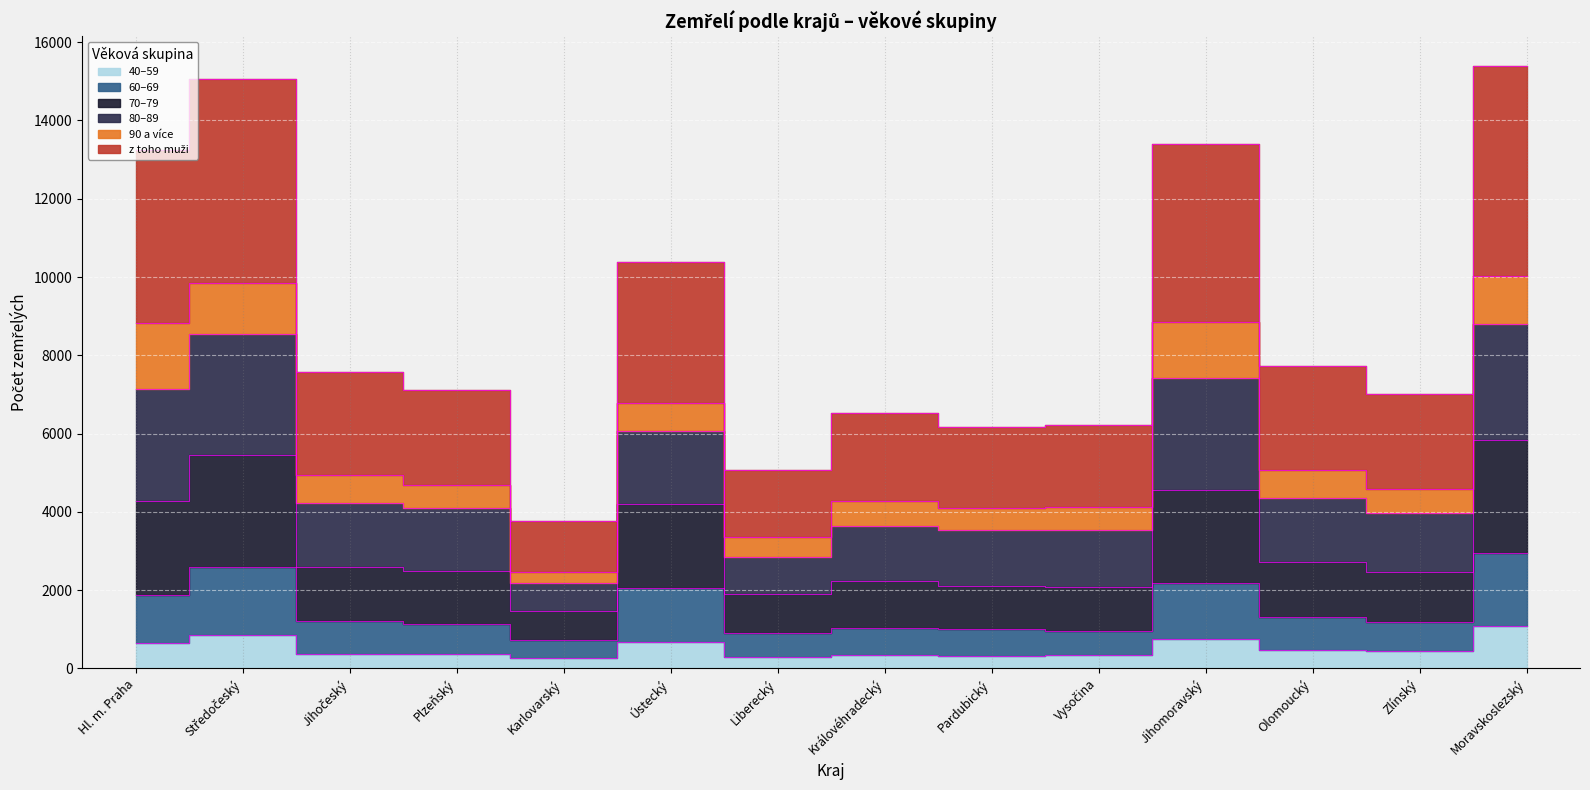

What is the label of the 10th point from the right?

Karlovarský